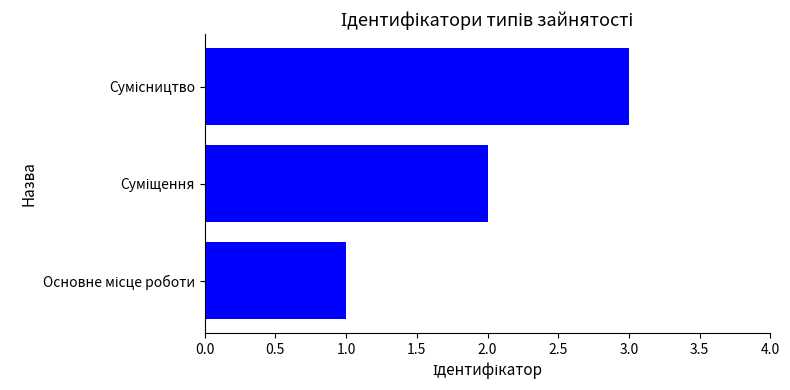

What is the sum of all values?

6